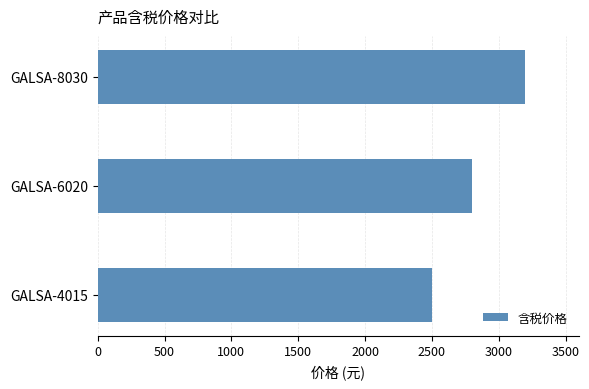

How many values are below 2800?

1